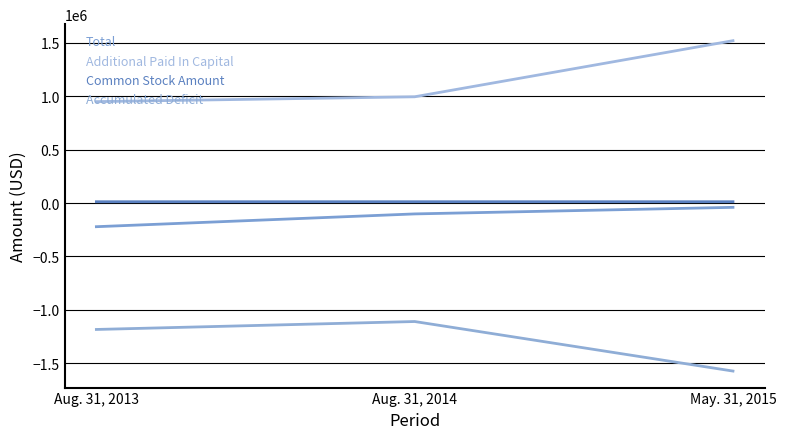

Does the chart have visible grid lines?

Yes